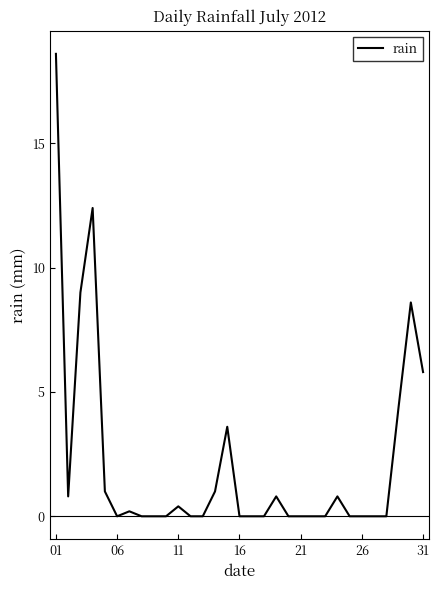

What is the sum of all values?

67.4